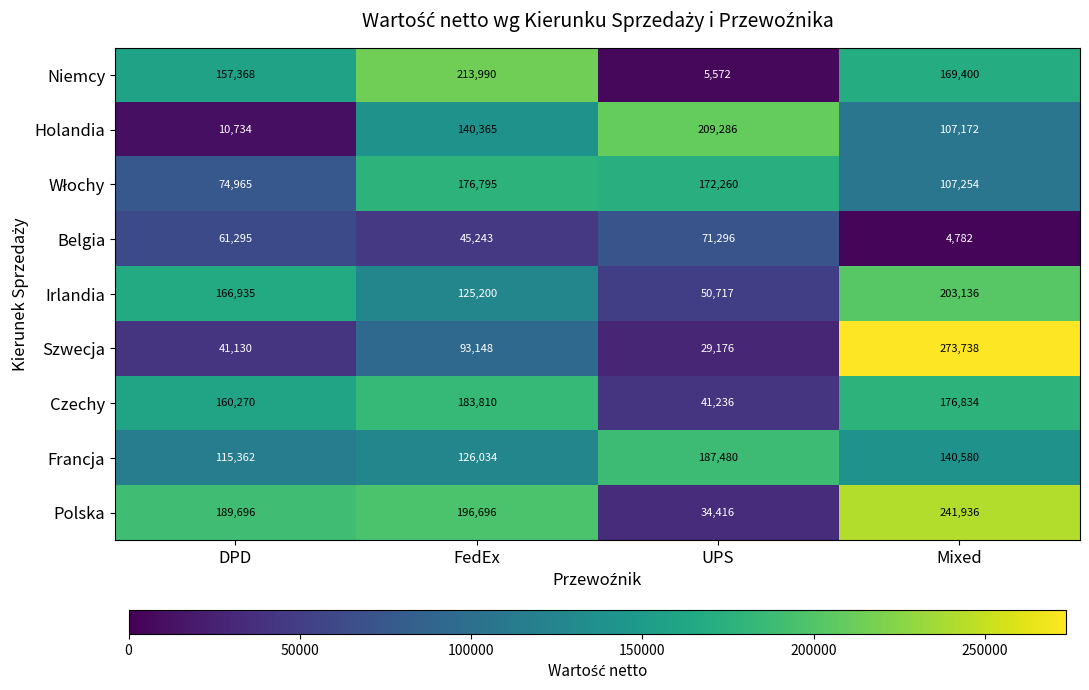

At which category is the sum across all series the highest?

Mixed